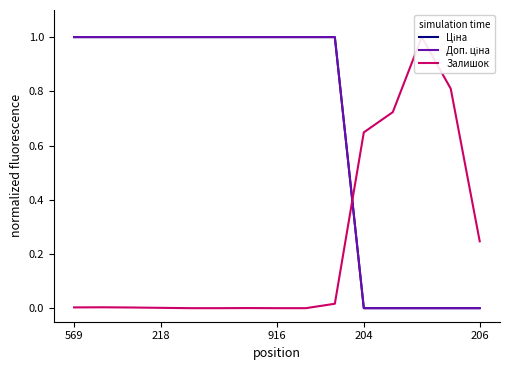

What is the difference between the maximum and minimum values in the Доп. ціна series?

1.0